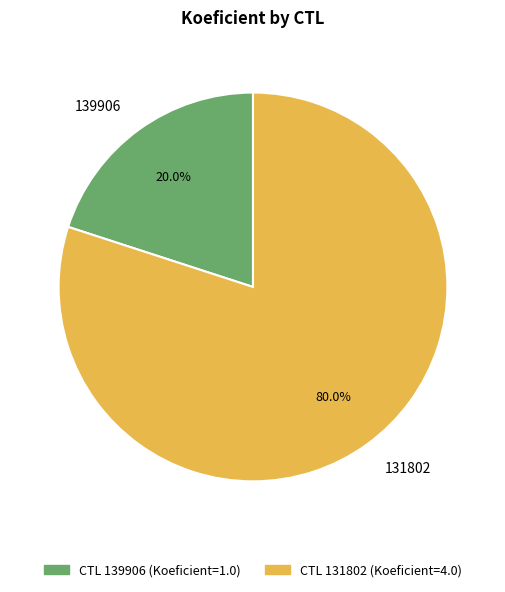

What is the largest slice in the pie chart?

131802